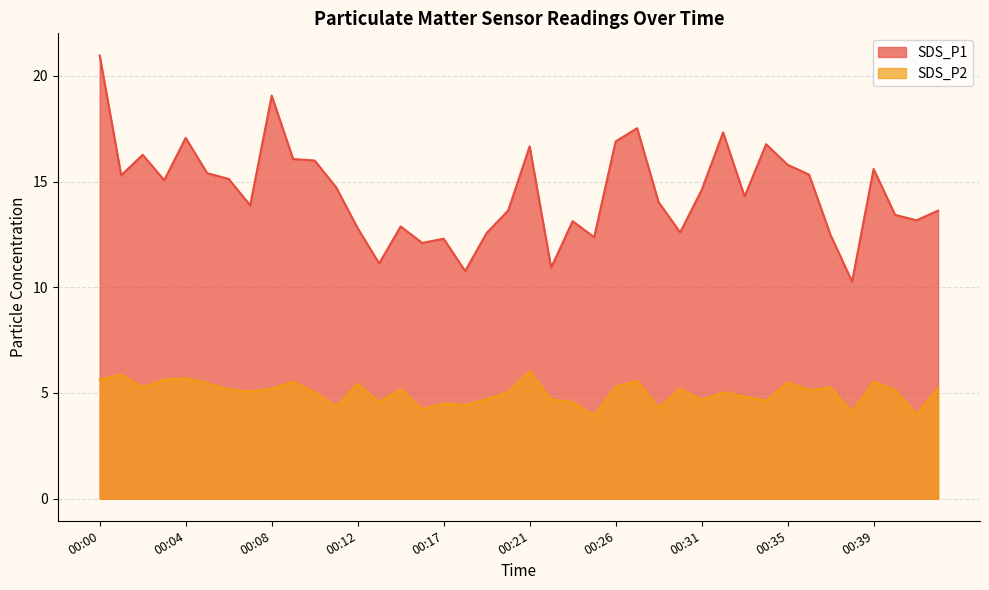

What is the spread (max minus min) of values at 00:42?

8.4